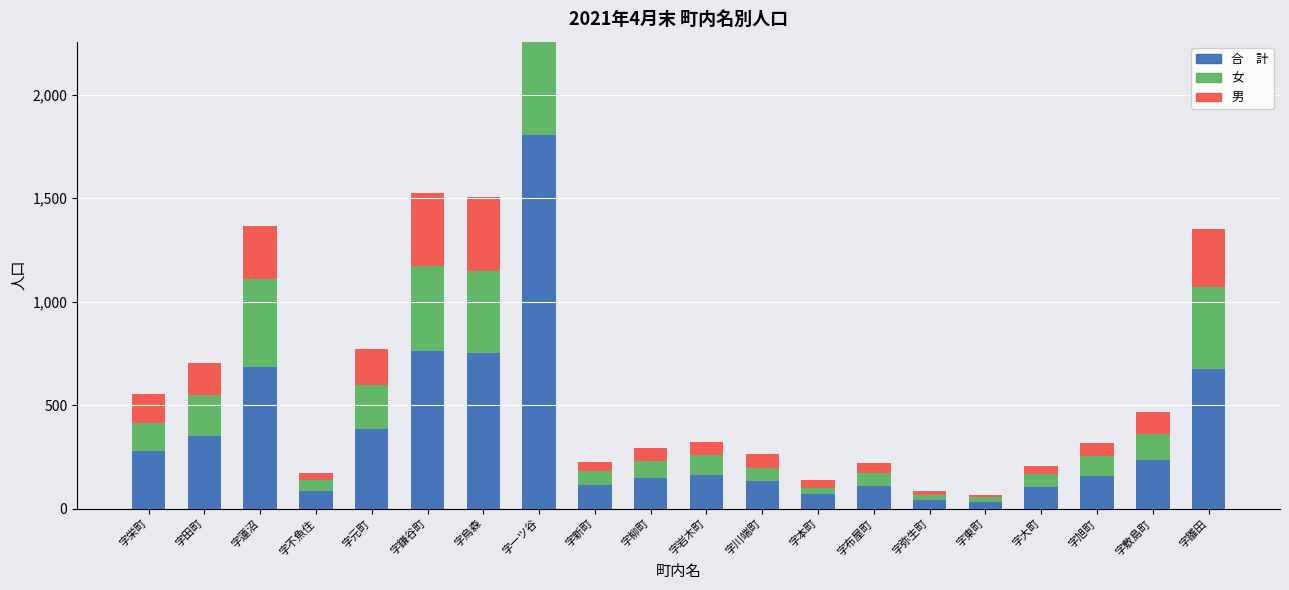

At which label is 合　計 closest to 919?

字鎌谷町